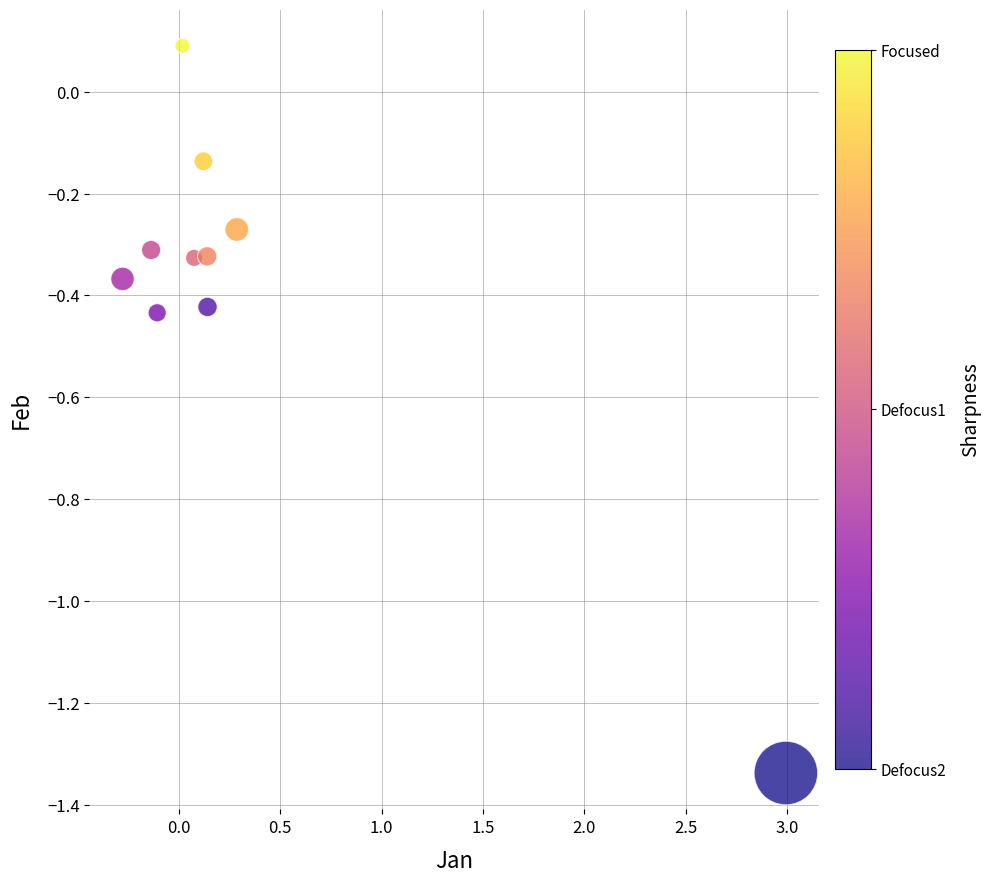

What is the average X value?

0.3